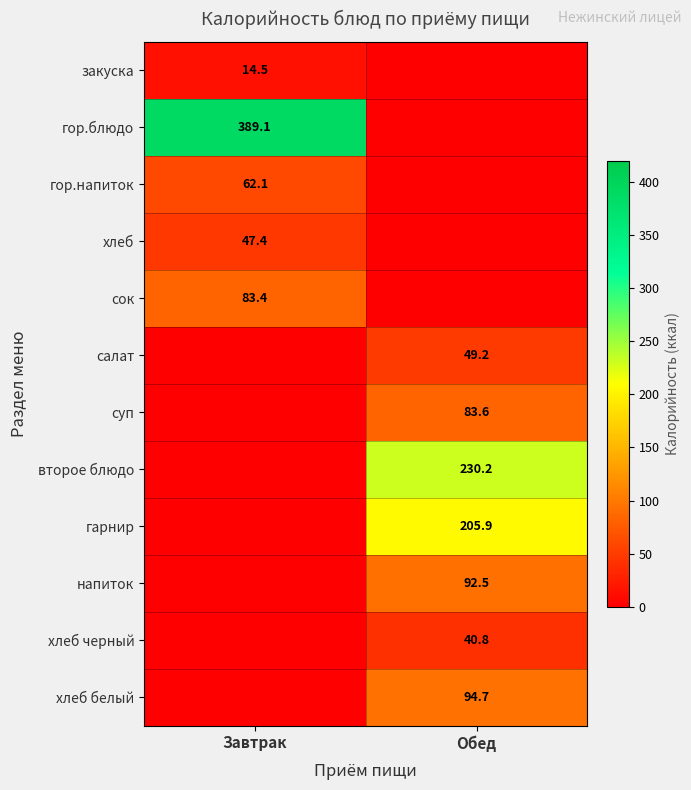

The value of хлеб белый at Обед is 137.5. True or false?

False